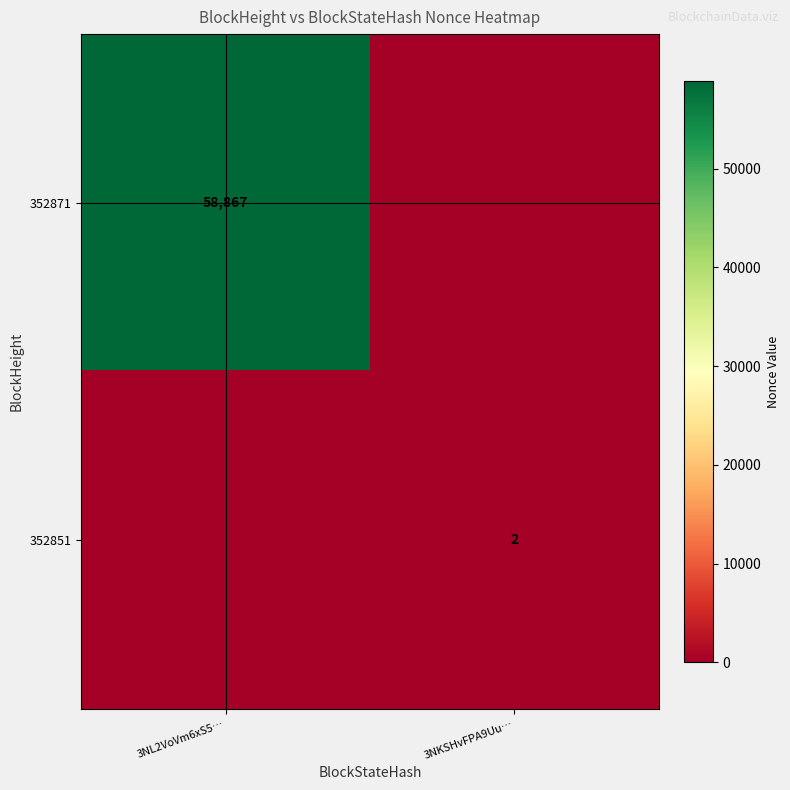

Is it true that 352851 equals 2 at 3NKSHvFPA9Uu…?

True